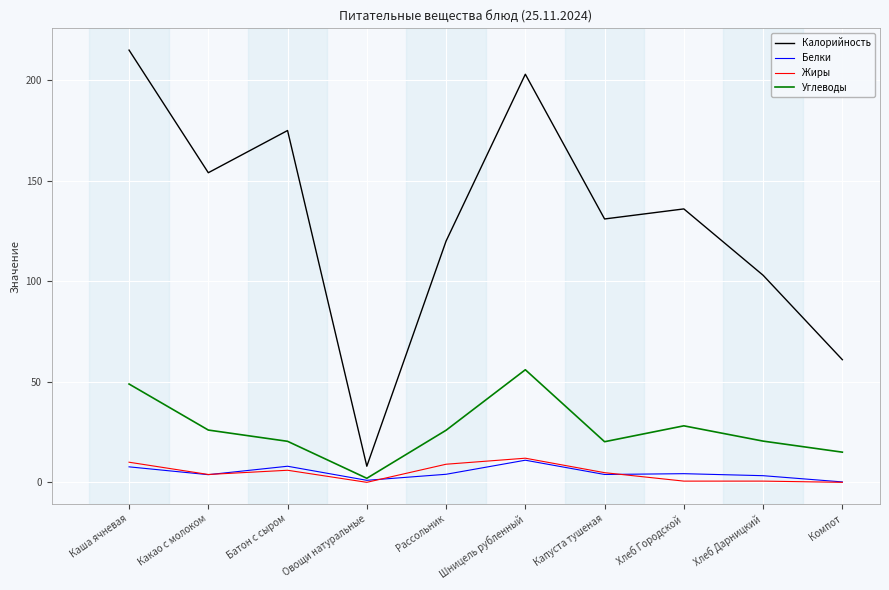

True or false: Жиры and Калорийность intersect in this chart.

False